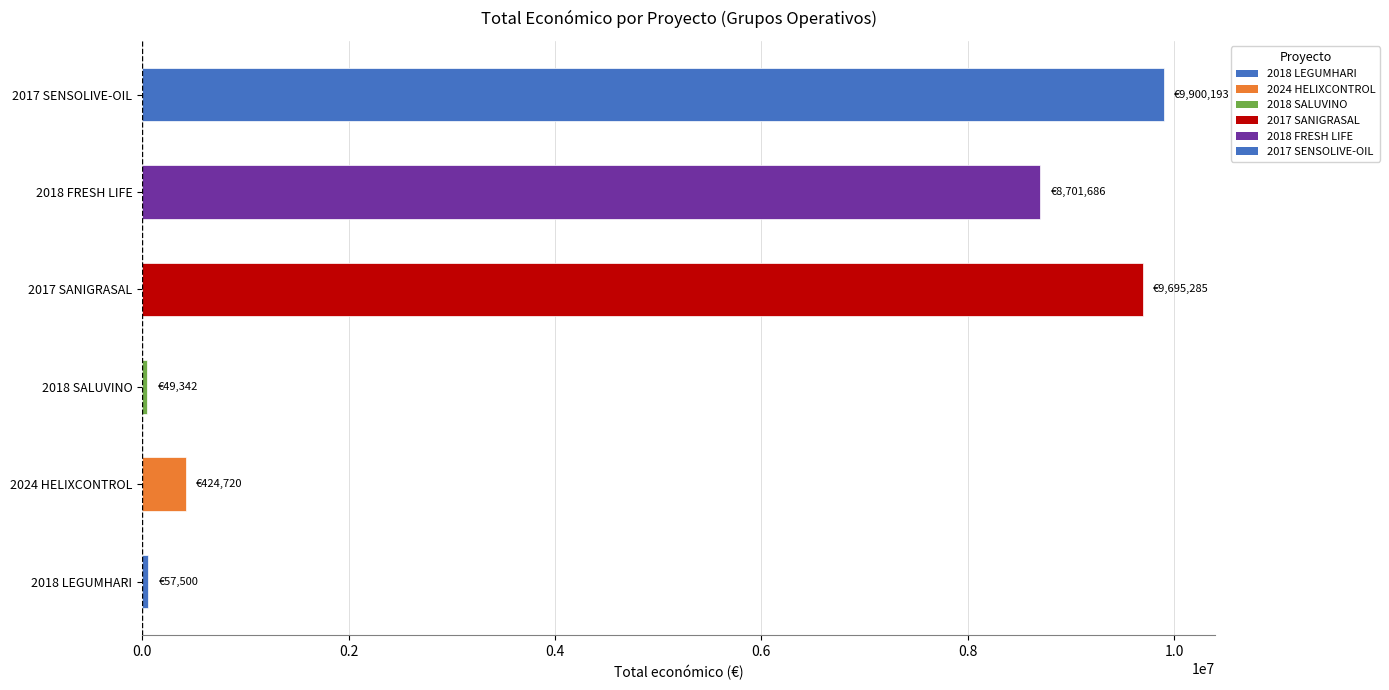

Are the bars horizontal?

Yes